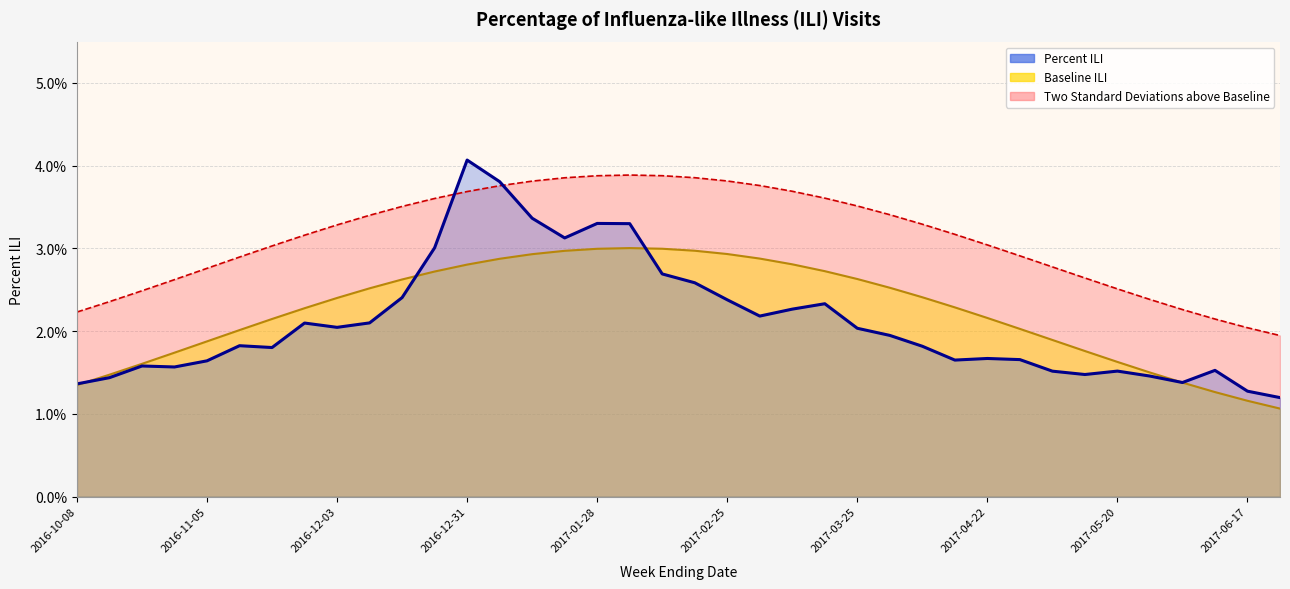

How many points are higher than both their immediate neighbors (excluding endpoints)?

9